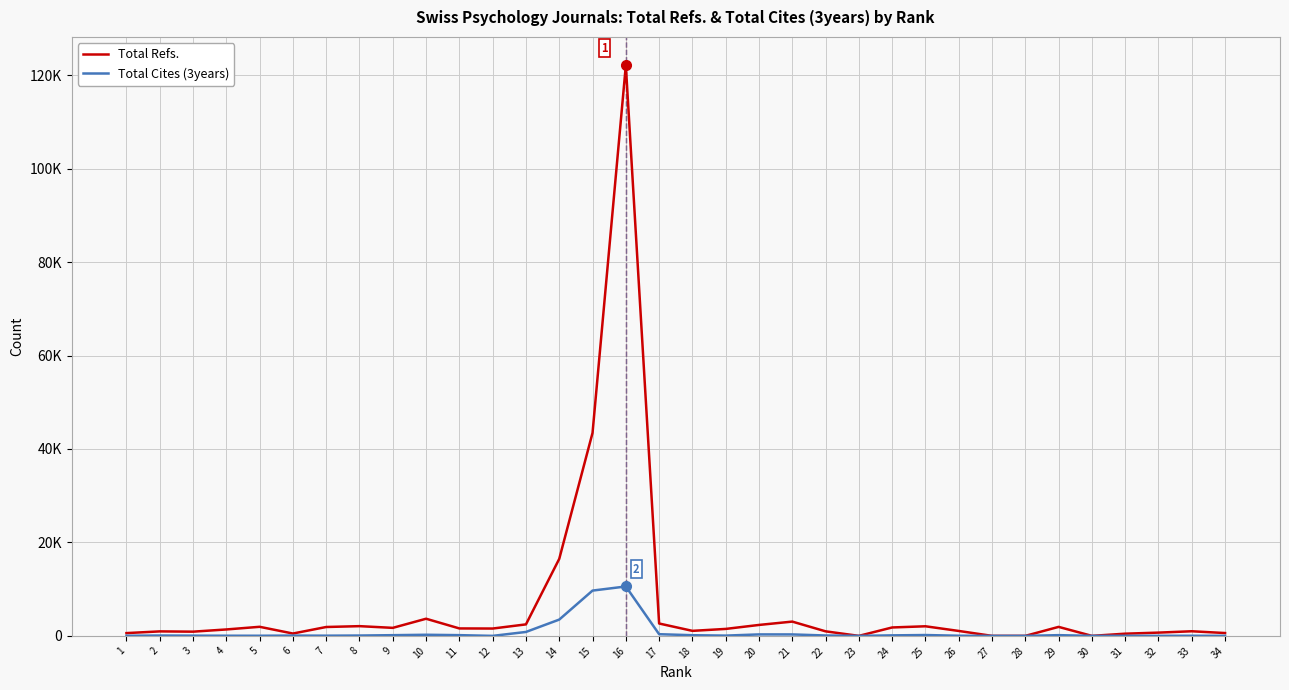

True or false: Total Cites (3years) and Total Refs. intersect in this chart.

False